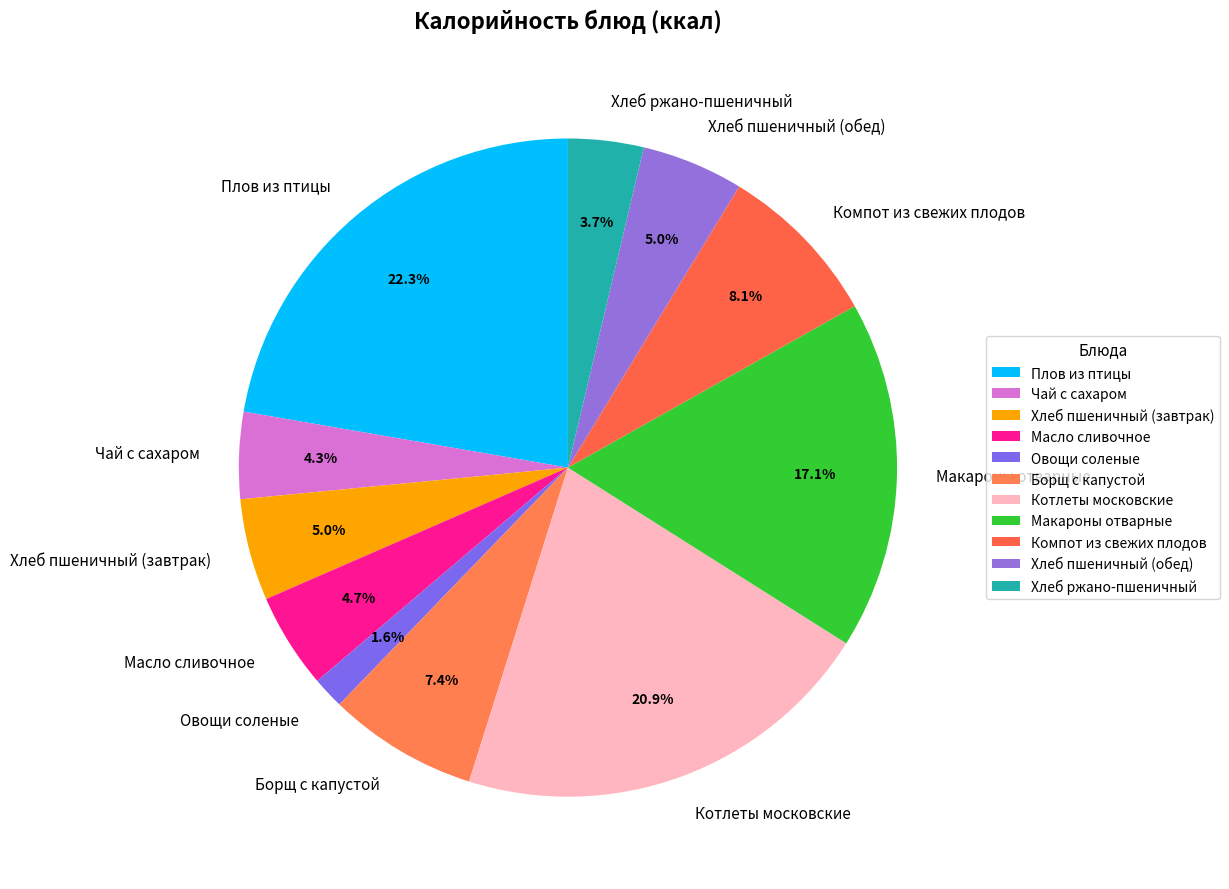

Between Компот из свежих плодов and Хлеб пшеничный (завтрак), which is larger?

Компот из свежих плодов